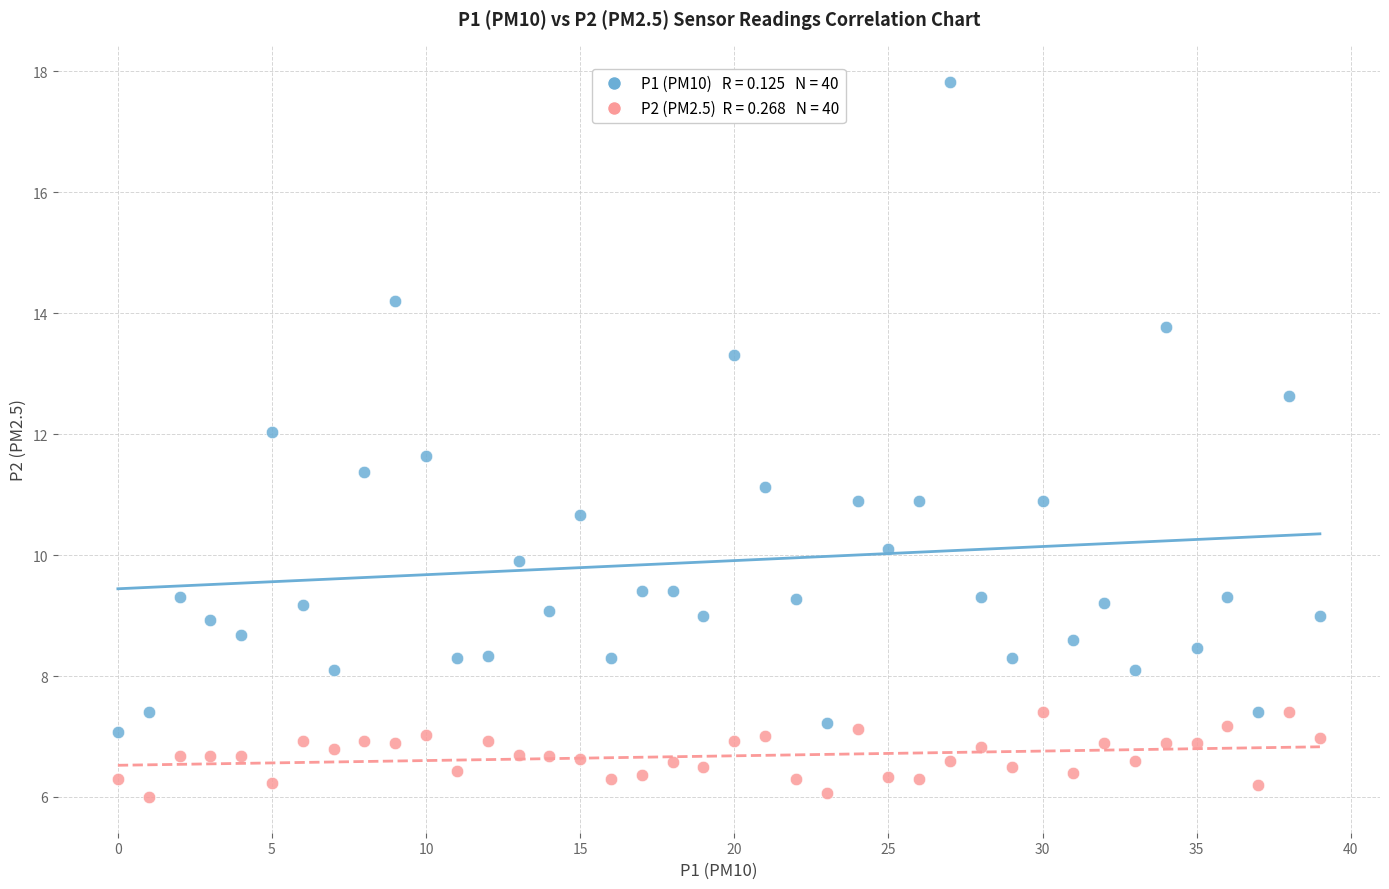

Across all data points, what is the range of Y values (max minus min)?

11.8